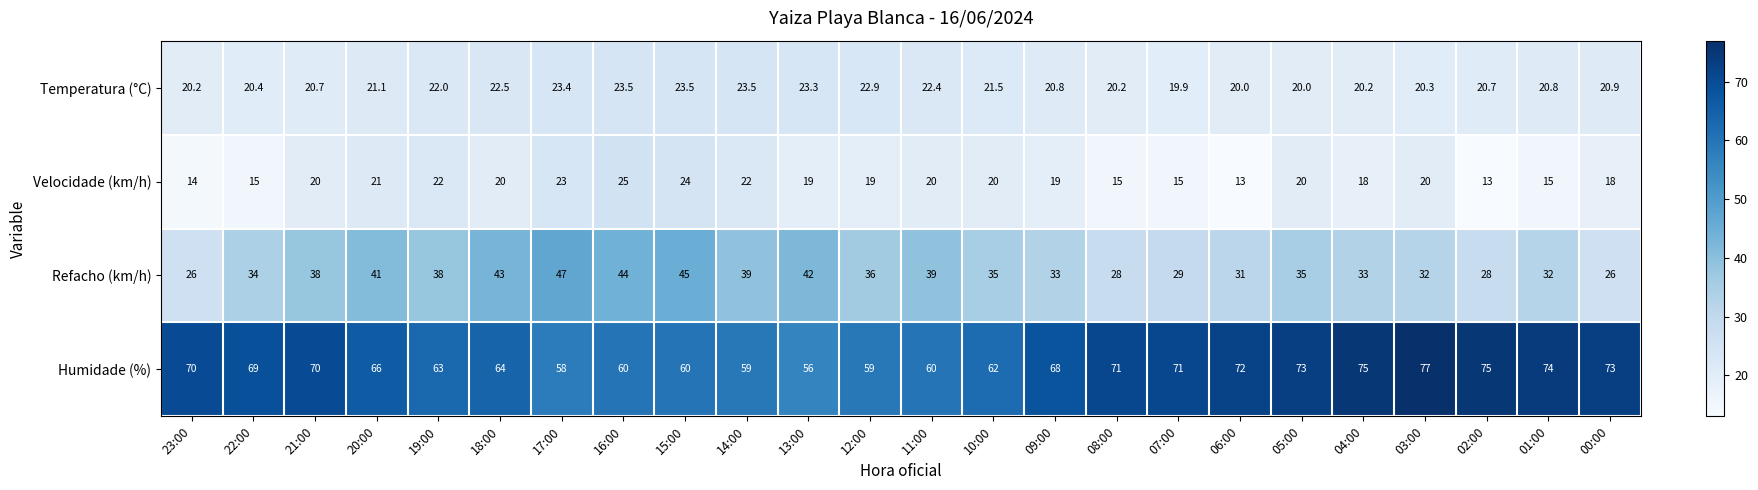

What is the smallest value displayed?

13.0